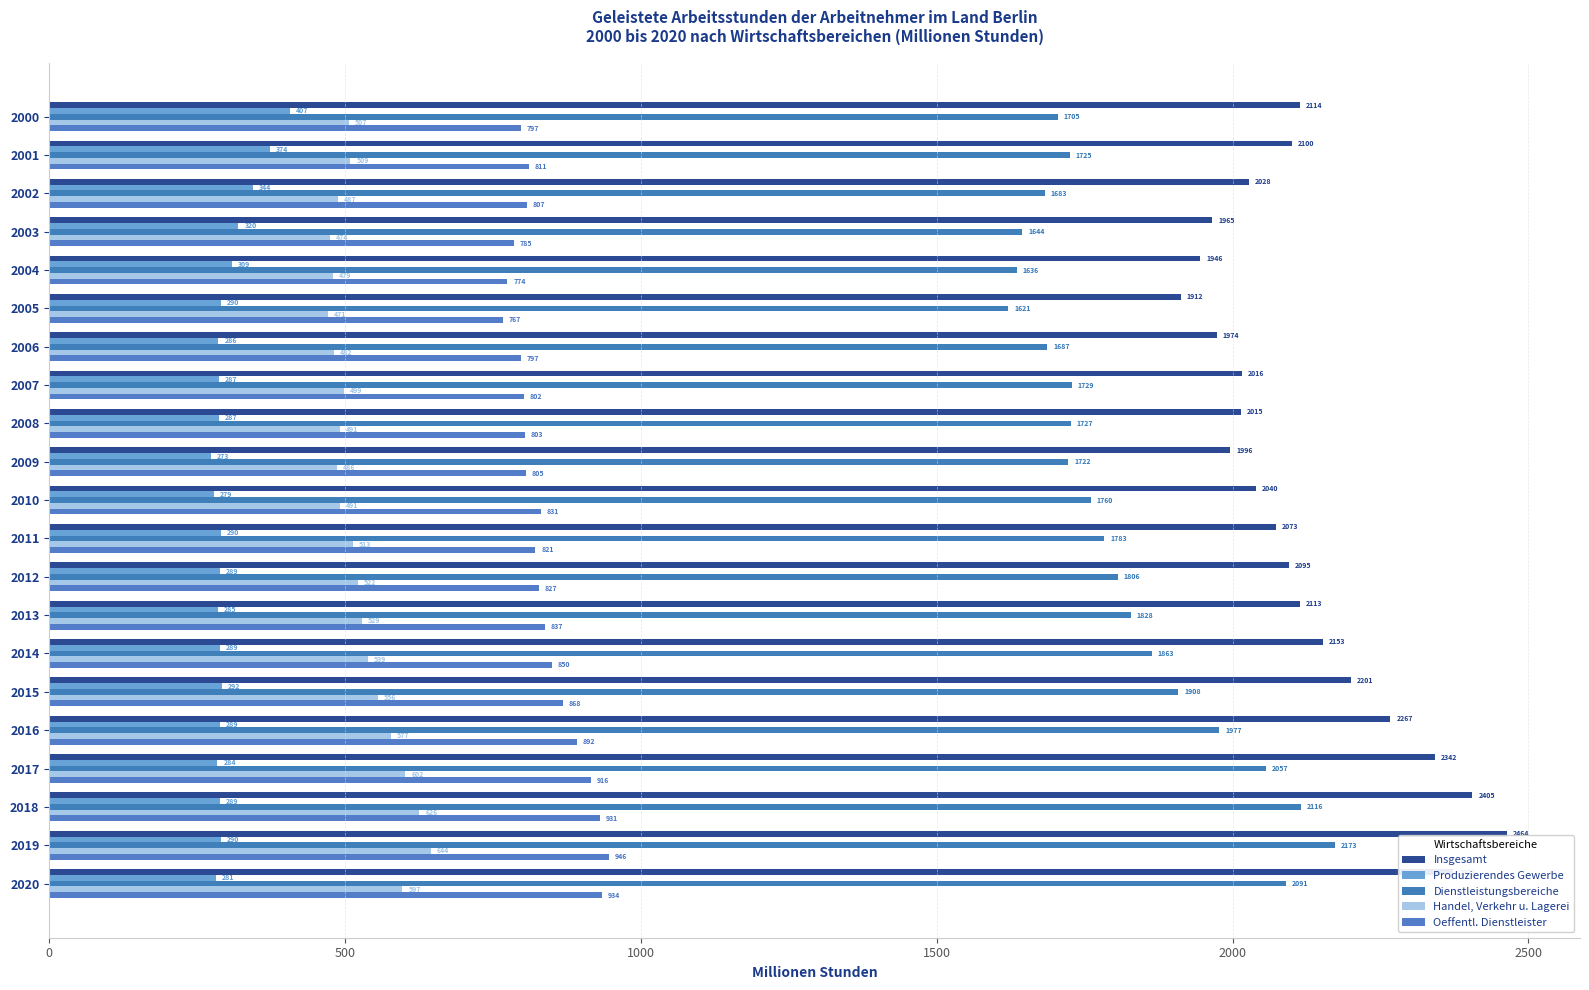

List the series in order of their peak value, lowest first.

Produzierendes Gewerbe, Handel, Verkehr u. Lagerei, Oeffentl. Dienstleister, Dienstleistungsbereiche, Insgesamt